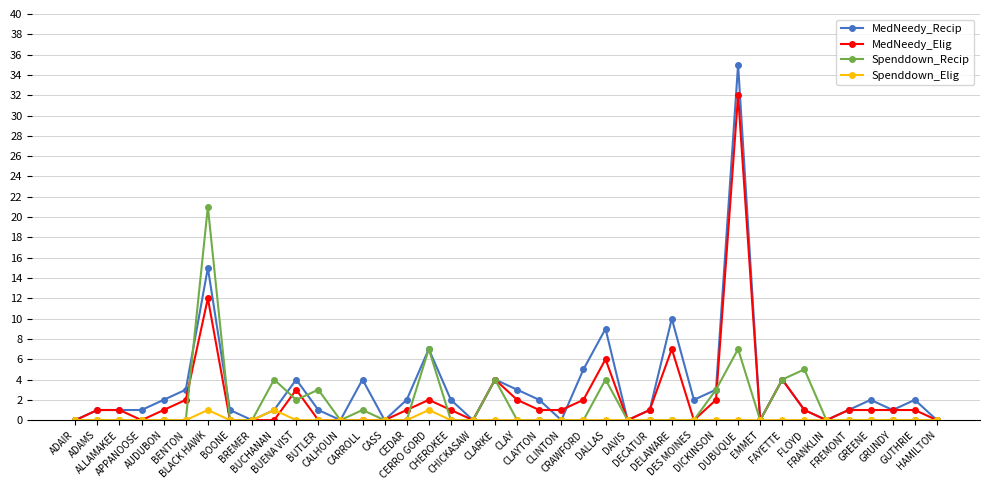

List the series in order of their peak value, lowest first.

Spenddown_Elig, Spenddown_Recip, MedNeedy_Elig, MedNeedy_Recip